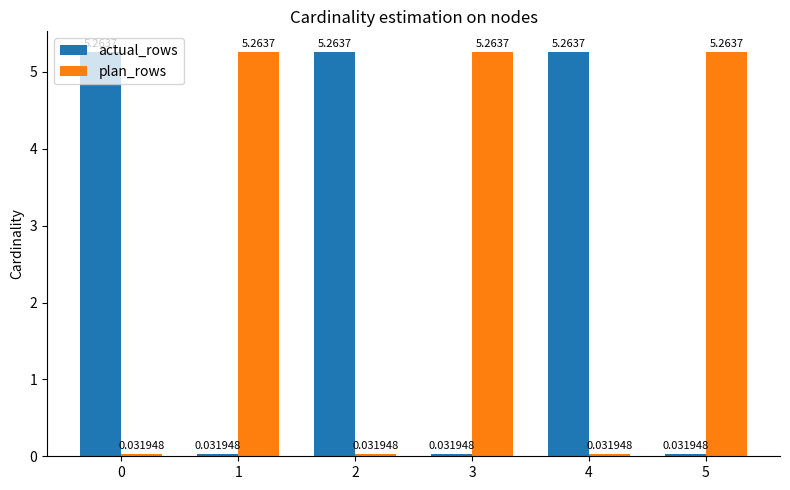

What is the difference between the highest and lowest values at 1?

5.2